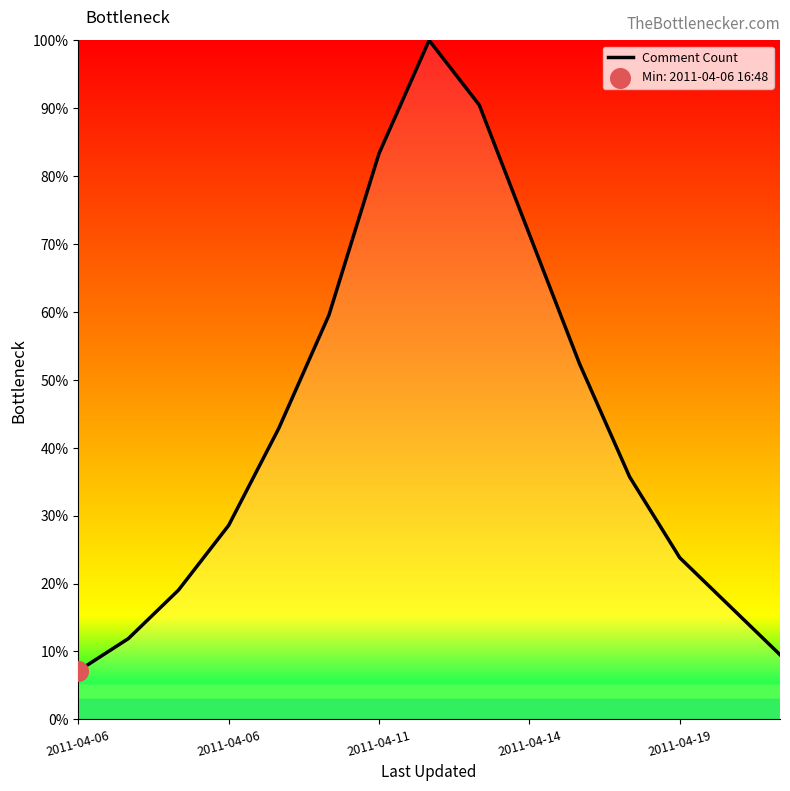

What is the greatest value displayed?

100.0